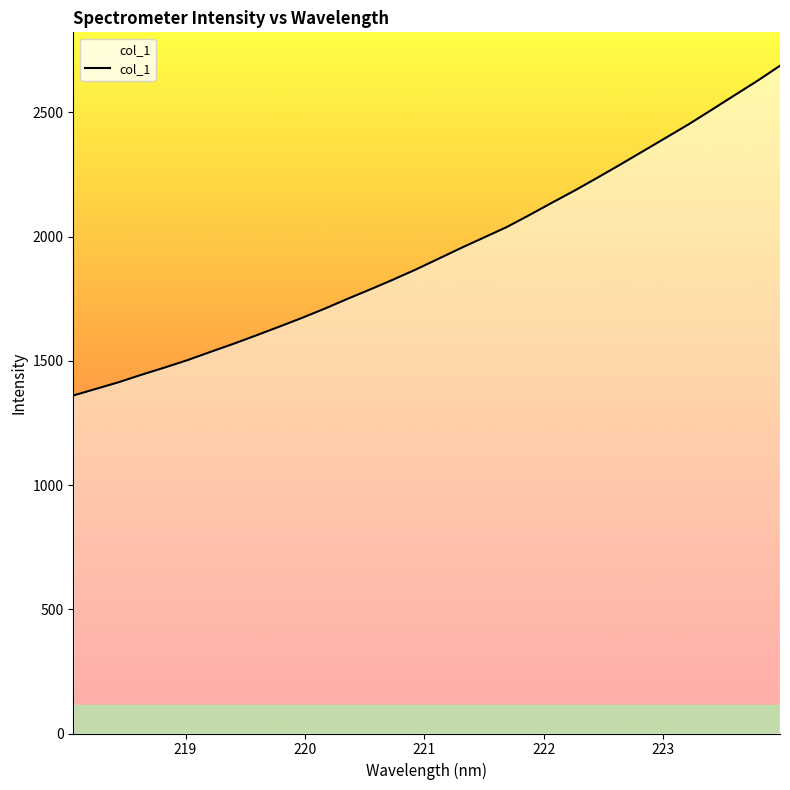

What is the maximum value shown in the chart?

2687.8